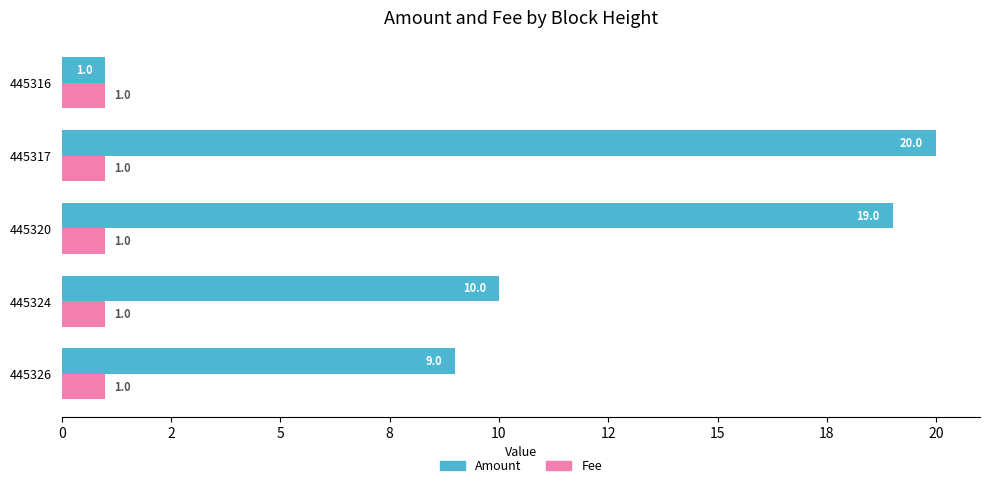

List the labels in order of Amount value, smallest first.

445316, 445326, 445324, 445320, 445317